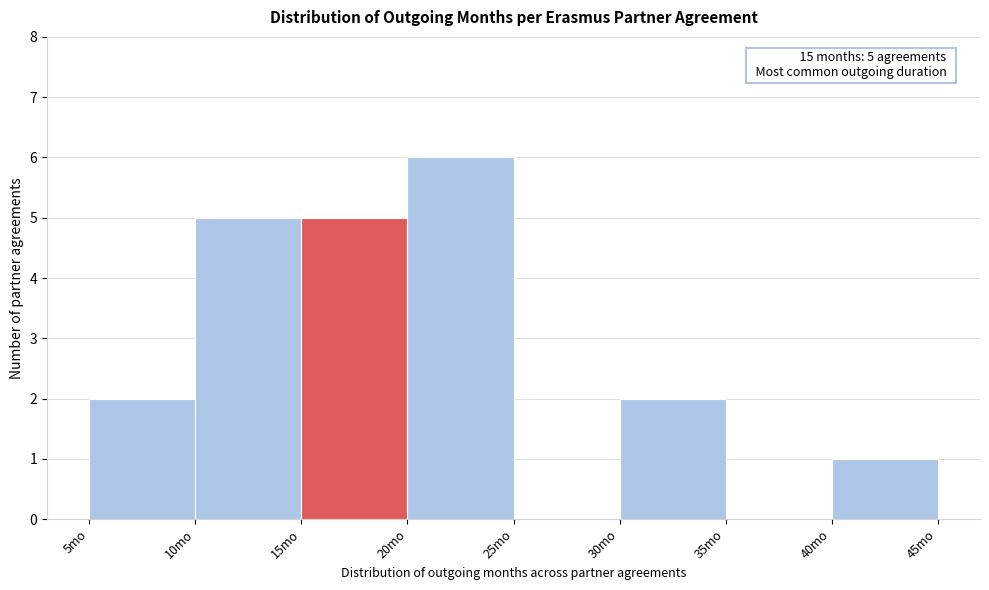

Which range on the x-axis has the tallest bar?

20 to 25